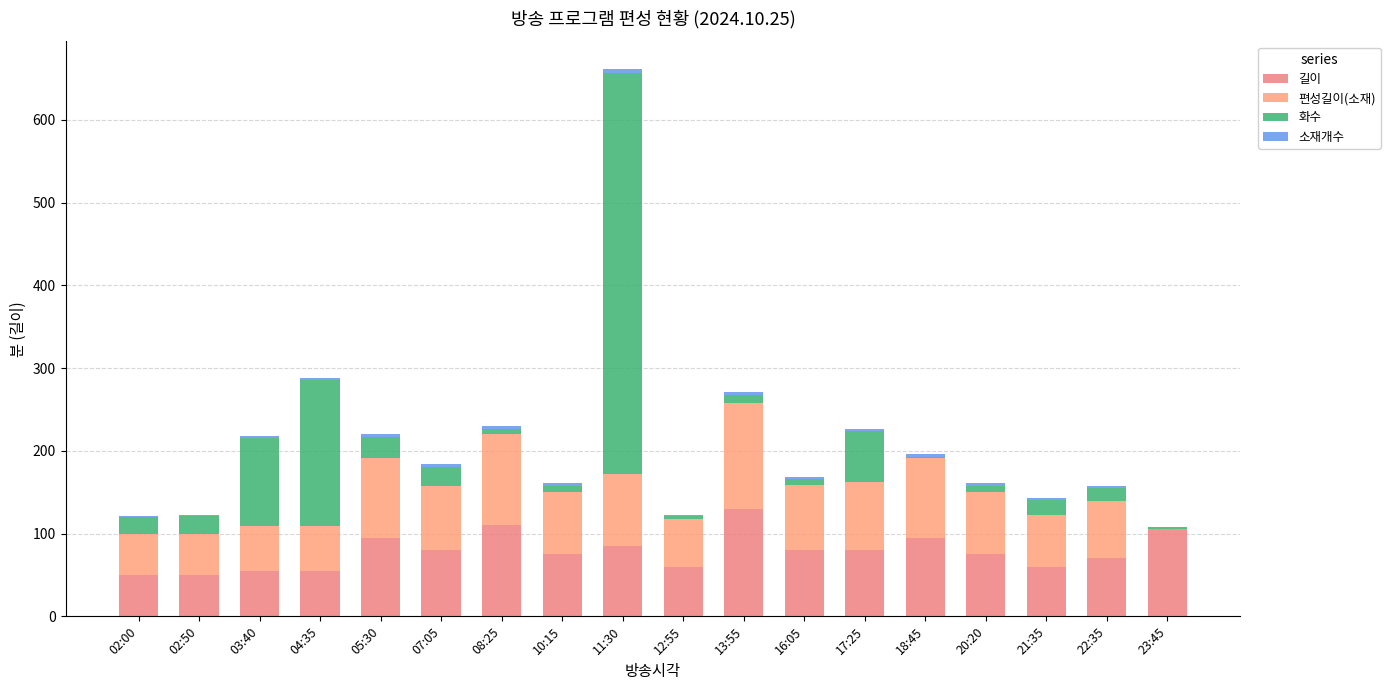

Rank the series at 04:35 from highest to lowest value.

화수, 길이, 편성길이(소재), 소재개수